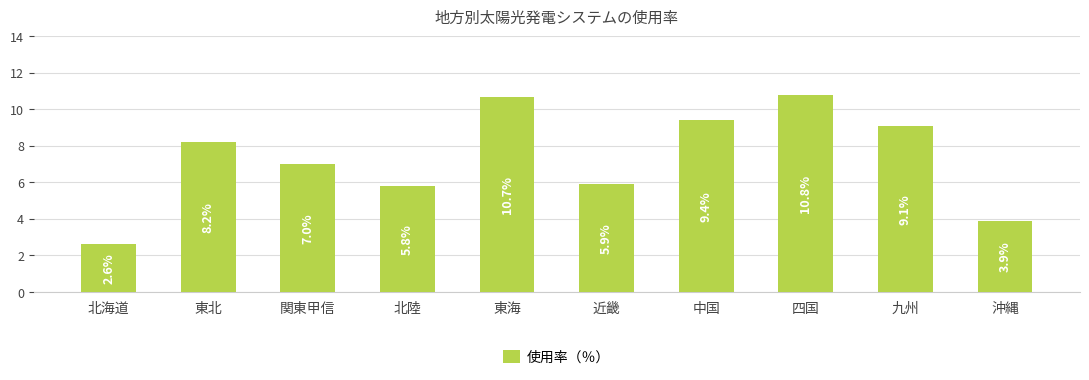

What is the value of the 9th bar from the left?

9.1